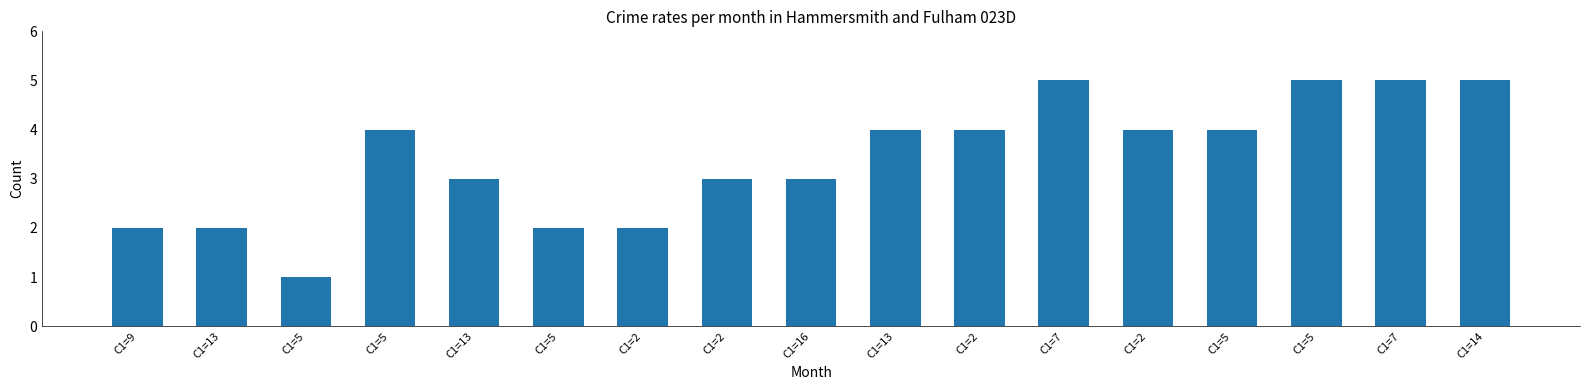

What is the sum of the values at C1=5 and C1=13?

7